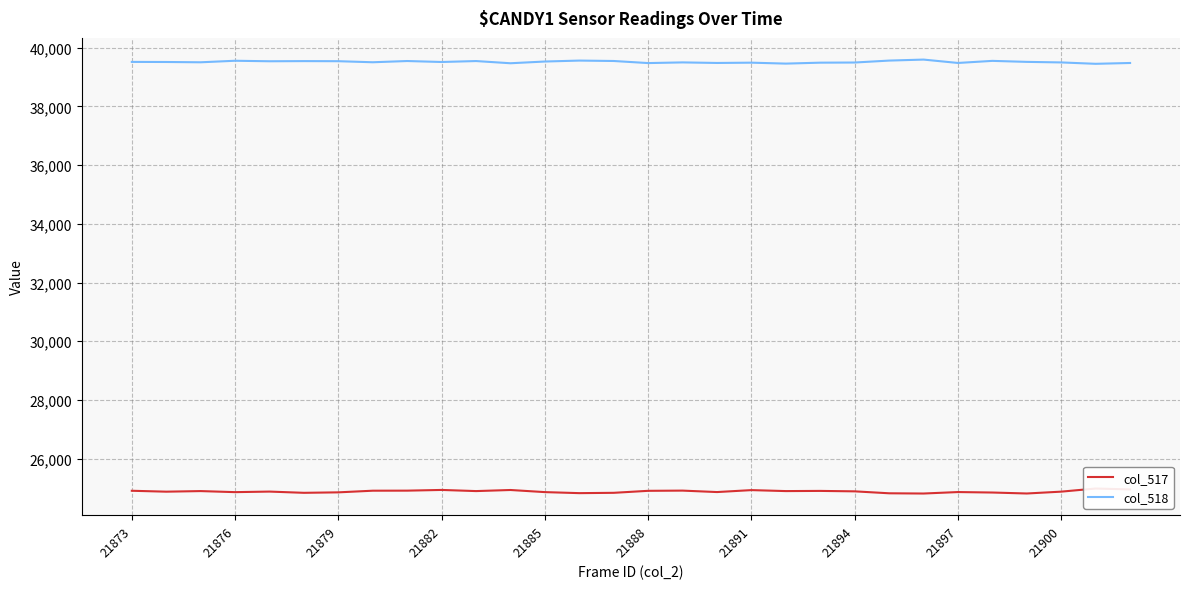

What is the minimum value shown in the chart?

24810